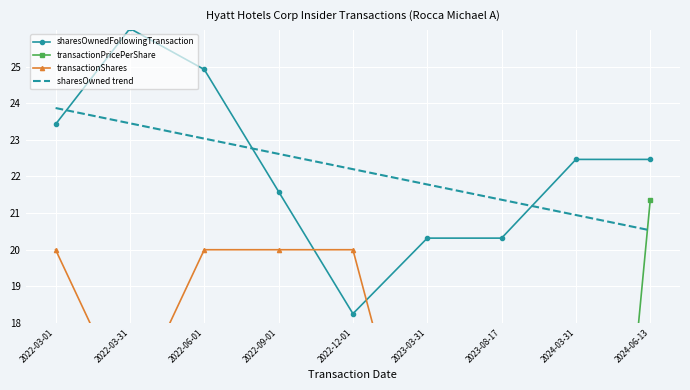

What are all the series names shown in the legend?

sharesOwnedFollowingTransaction, transactionPricePerShare, transactionShares, sharesOwned trend